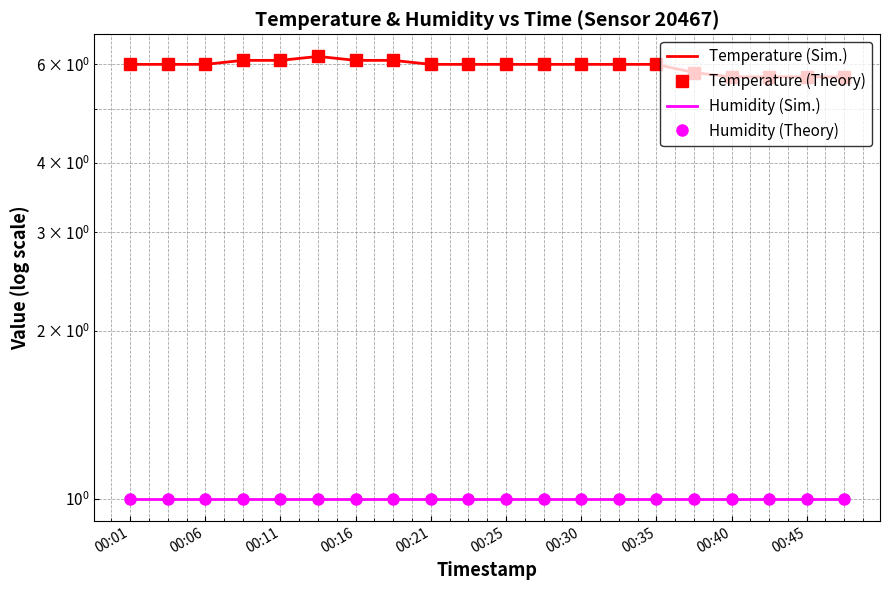

Count the number of data series in this chart.

4